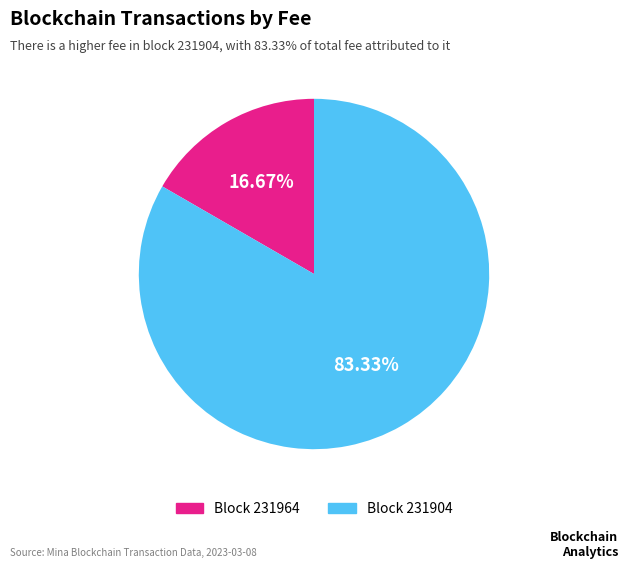

What is the smallest slice in the pie chart?

Block 231964